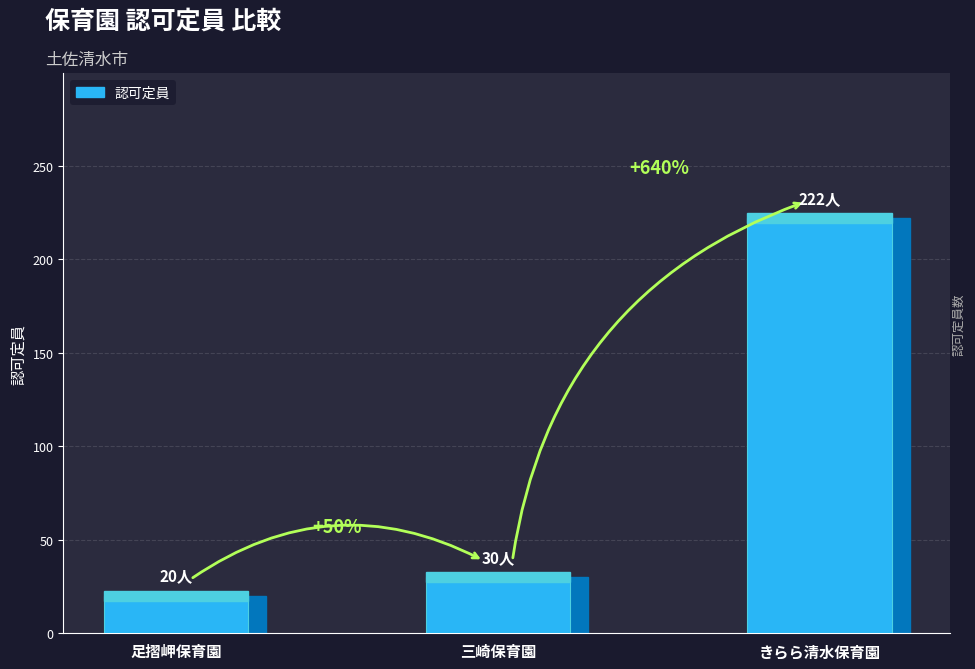

Rank the categories by value from highest to lowest.

きらら清水保育園, 三崎保育園, 足摺岬保育園